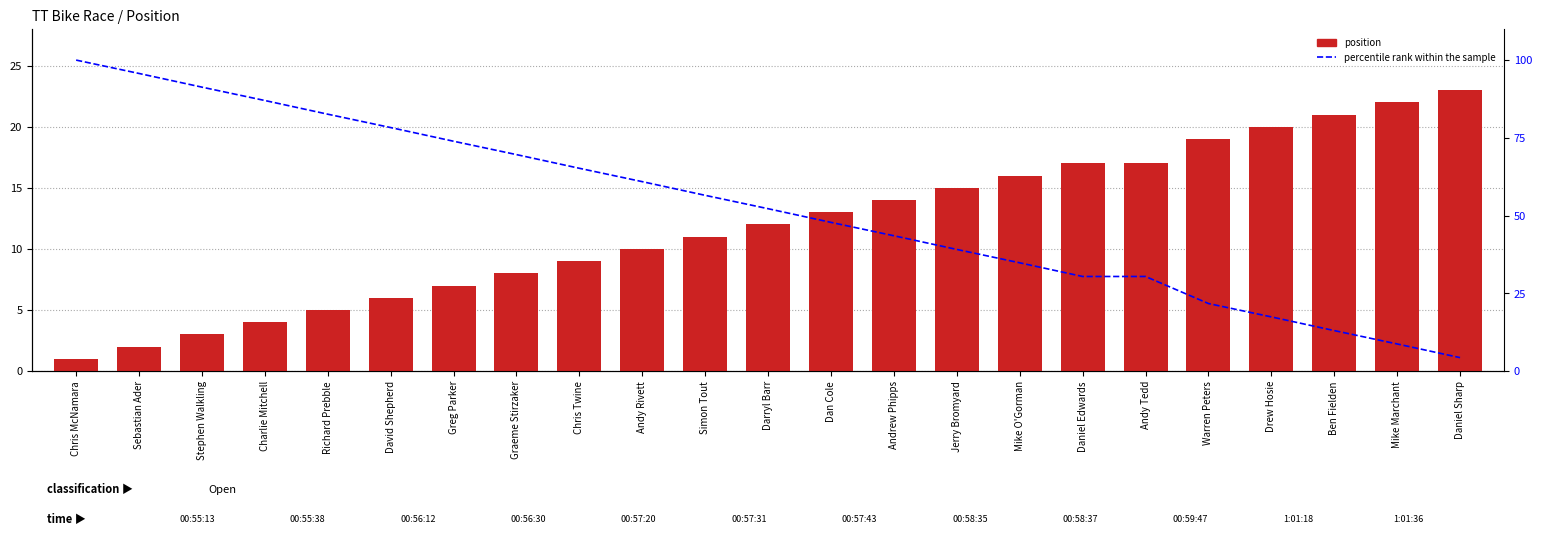

What is the value of the percentile rank within the sample bar at the 18th from the left?

30.4